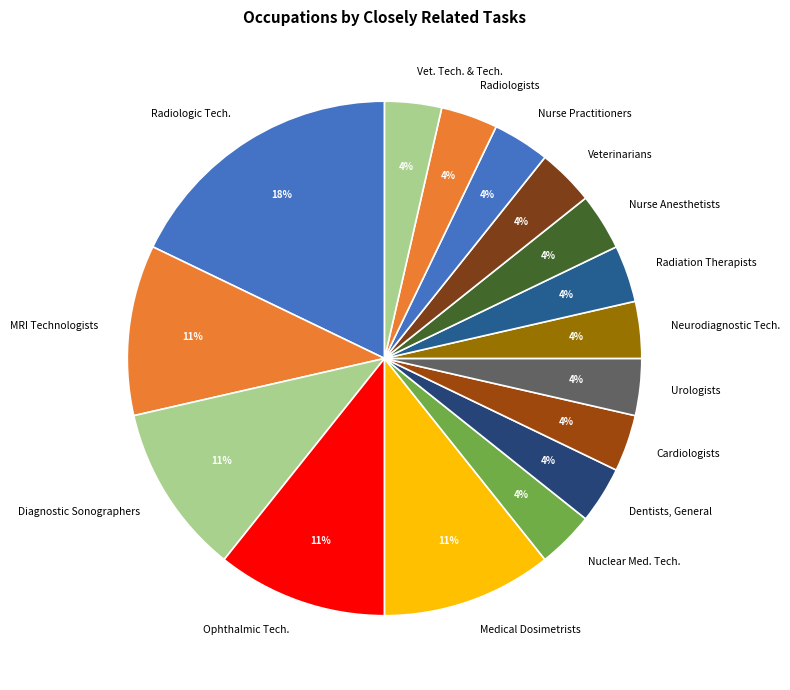

Count the number of slices in the pie.

16